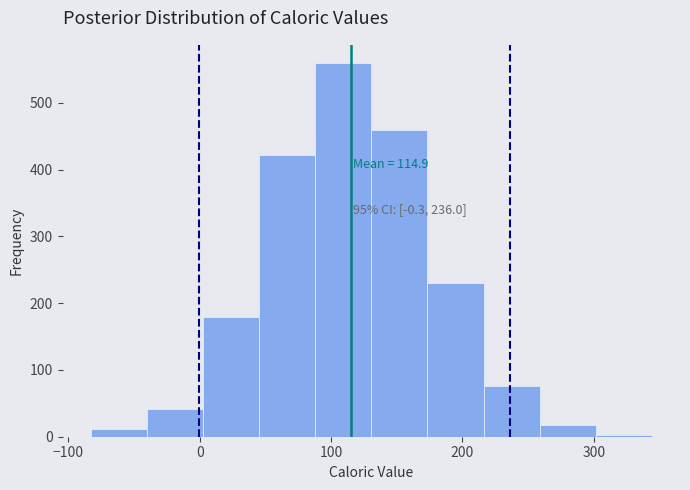

Over which range of the x-axis is the bar tallest?

90 to 130